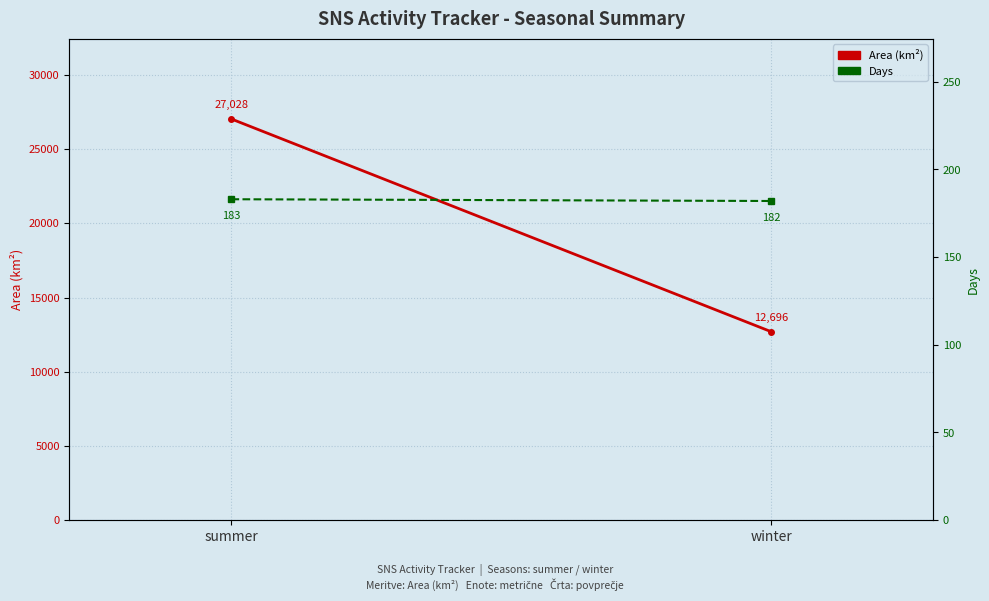

Reading right to left, what are all the values shown in this chart?

Area: winter=12696	summer=27028
Days: winter=182	summer=183